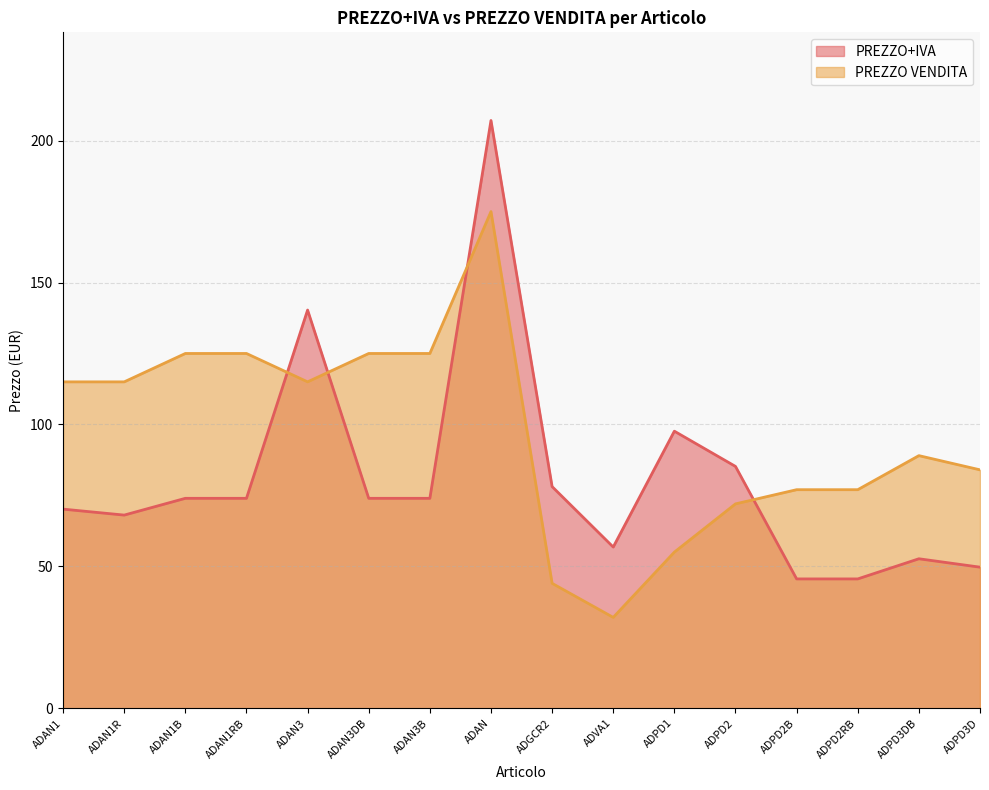

What is the lowest value of the PREZZO VENDITA series?

32.0